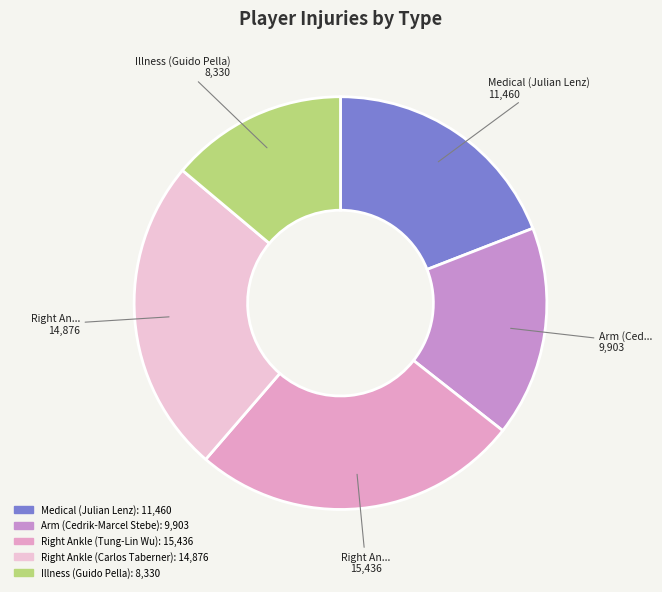

To the nearest percent, what percentage of the pie is Arm (Cedrik-Marcel Stebe)?

17%